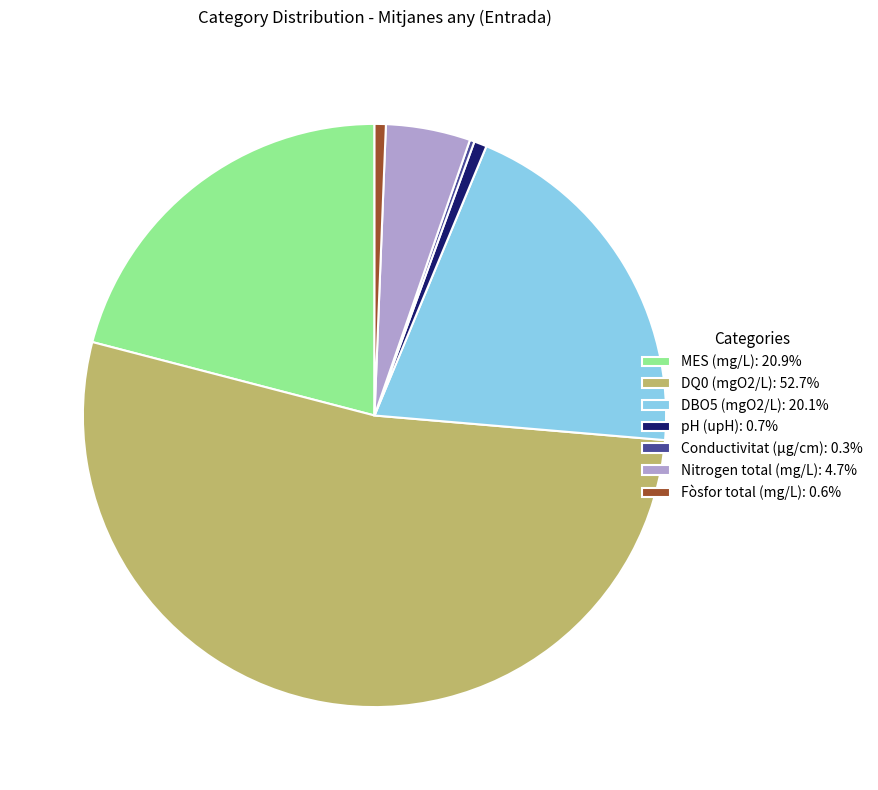

What is the ratio of the value at DQ0 (mgO2/L): 52.7% to the value at MES (mg/L): 20.9%?

2.5